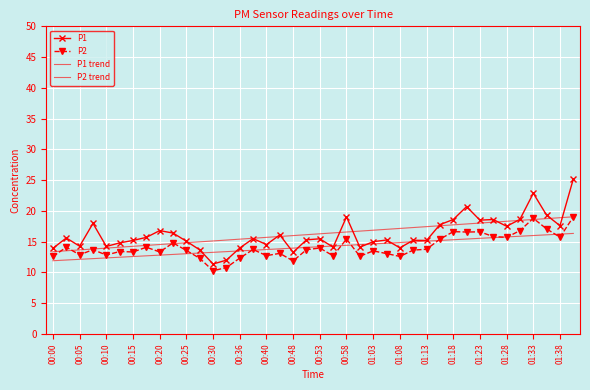

What is the sum of all P1 values?

648.4